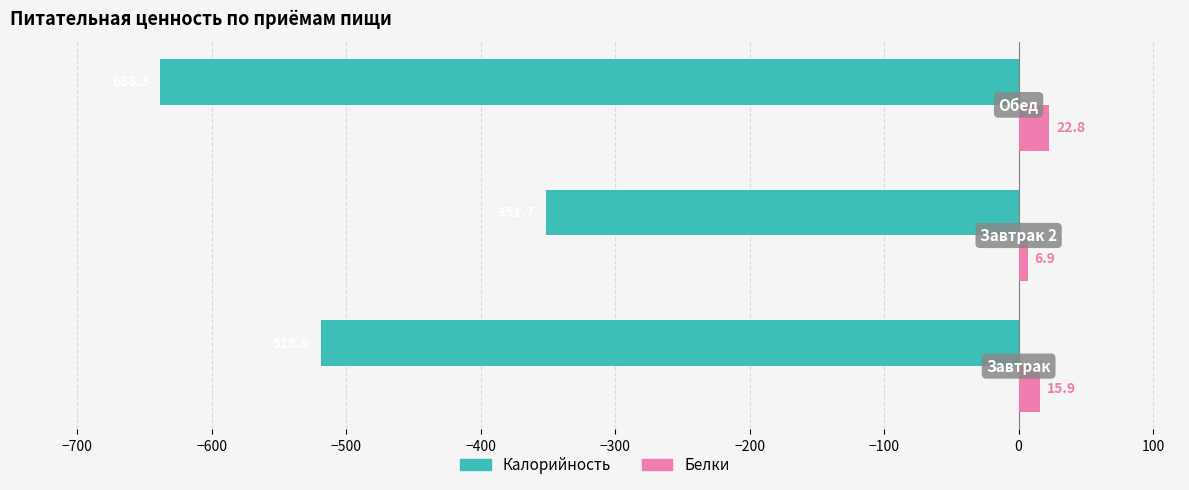

What is the maximum value shown in the chart?

22.8